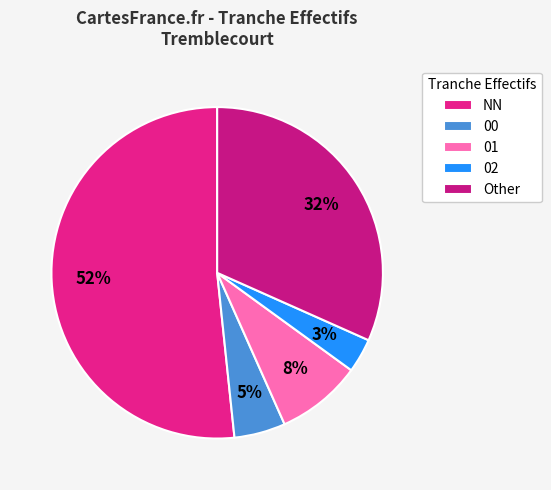

What is the largest slice in the pie chart?

NN